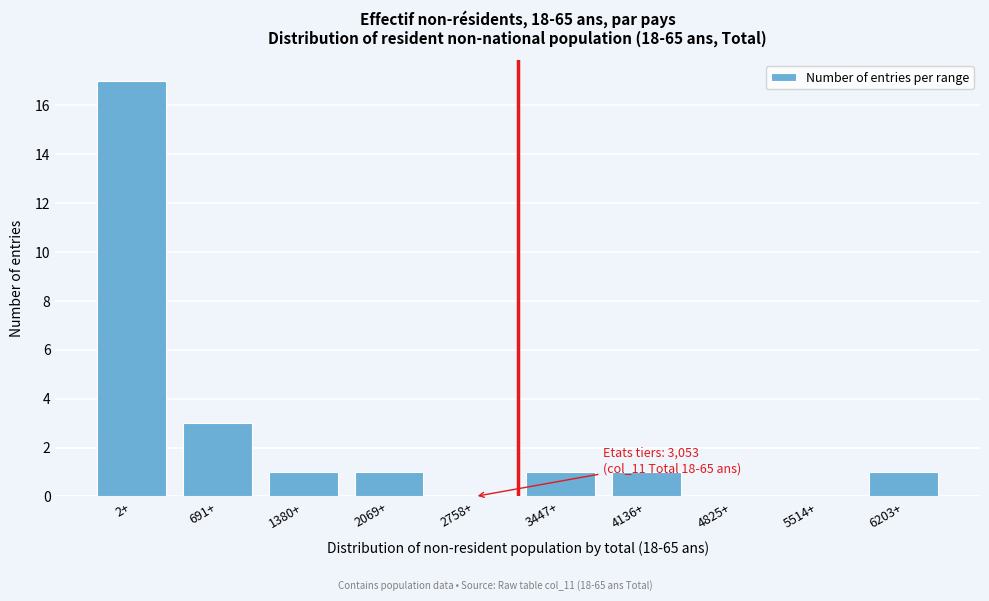

Reading right to left, extract all data points from this chart.

6203+=1	5514+=0	4825+=0	4136+=1	3447+=1	2758+=0	2069+=1	1380+=1	691+=3	2+=17